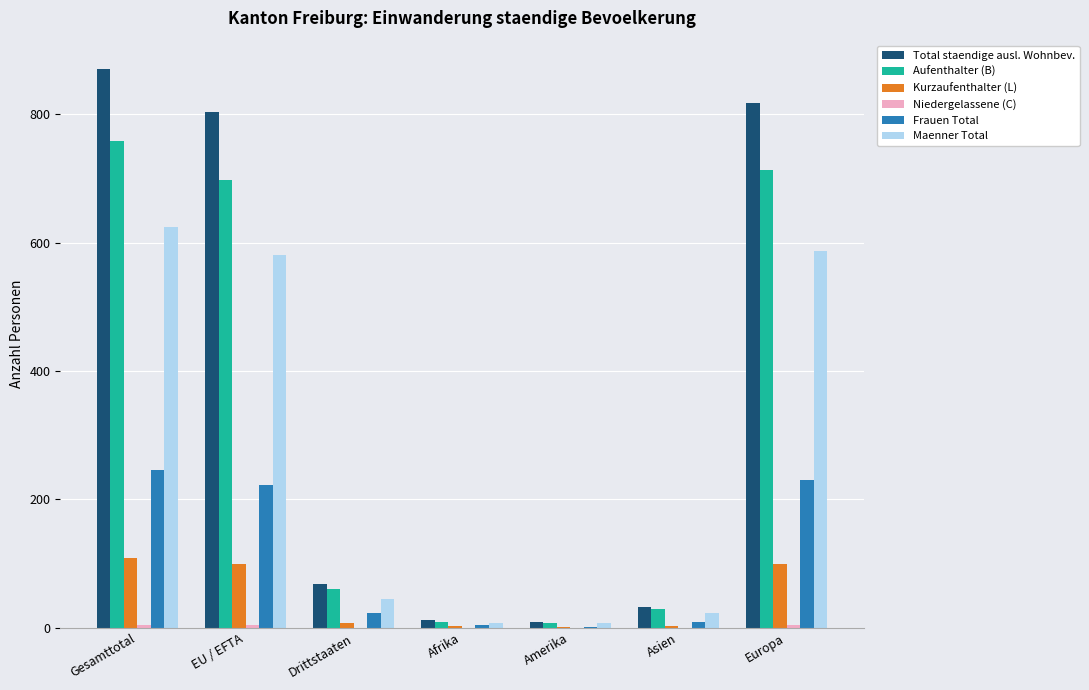

What is the total value across all series at Afrika?

36